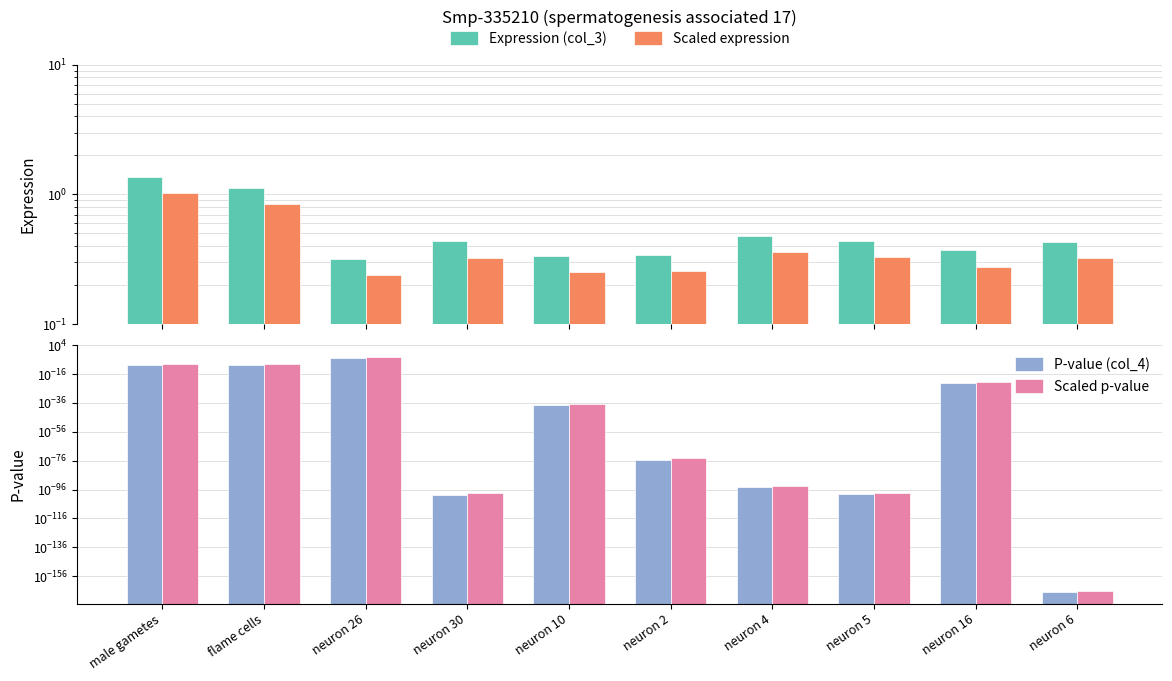

Reading right to left, transcribe all the data shown in this chart.

Expression (col_3): 0.4	0.4	0.4	0.5	0.3	0.3	0.4	0.3	1.1	1.4
Scaled expression: 0.3	0.3	0.3	0.4	0.3	0.3	0.3	0.2	0.8	1.0
P-value (col_4): 0.0	0.0	0.0	0.0	0.0	0.0	0.0	0.0	0.0	0.0
Scaled p-value: 0.0	0.0	0.0	0.0	0.0	0.0	0.0	0.0	0.0	0.0